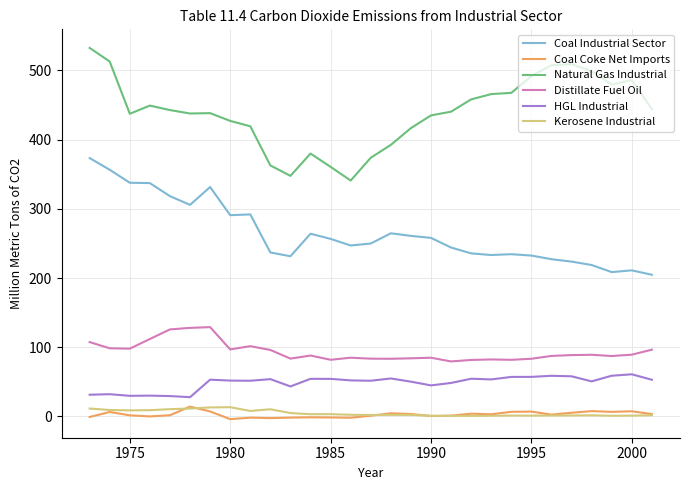

What is the maximum value shown in the chart?

532.6